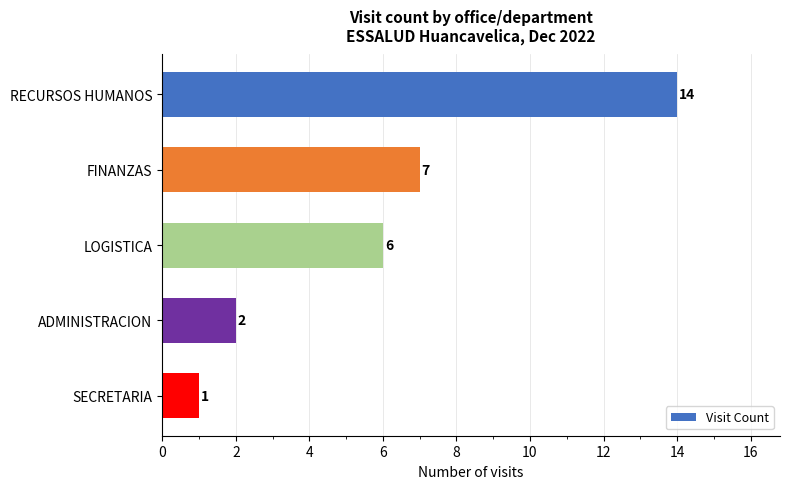

Rank the categories by value from highest to lowest.

RECURSOS HUMANOS, FINANZAS, LOGISTICA, ADMINISTRACION, SECRETARIA